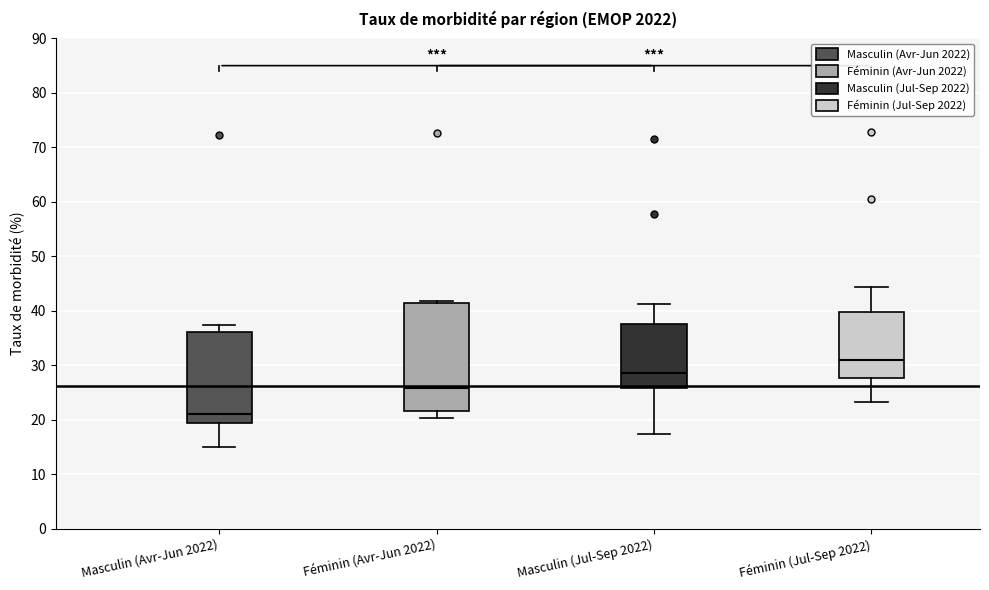

Where does the upper whisker of the box for Féminin (Jul-Sep 2022) end on the y-axis? The values are not printed on the chart, so give them approximately, as read against the axis.

44